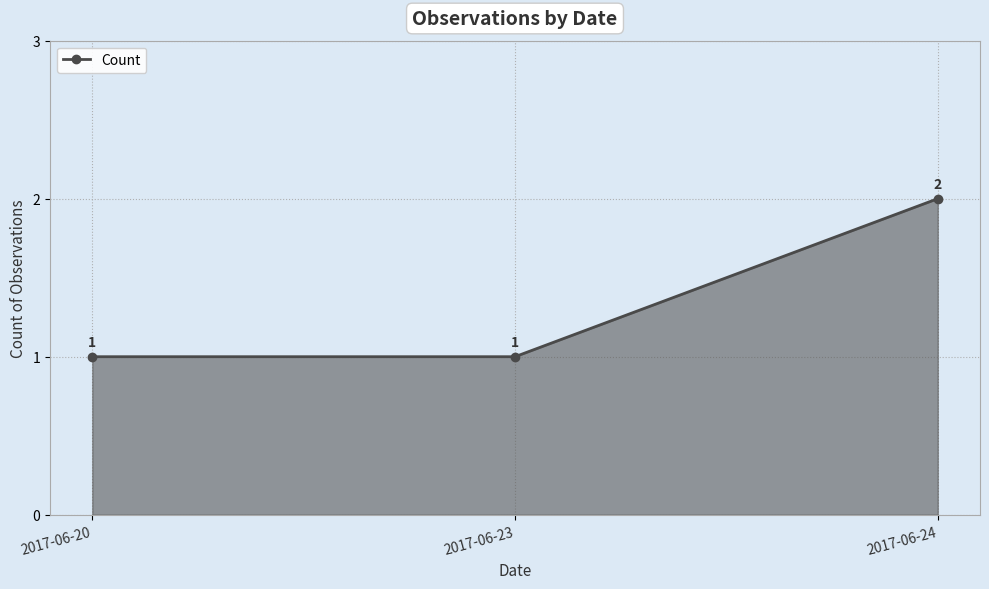

Reading right to left, list all the values displayed in this chart.

2017-06-24=2	2017-06-23=1	2017-06-20=1